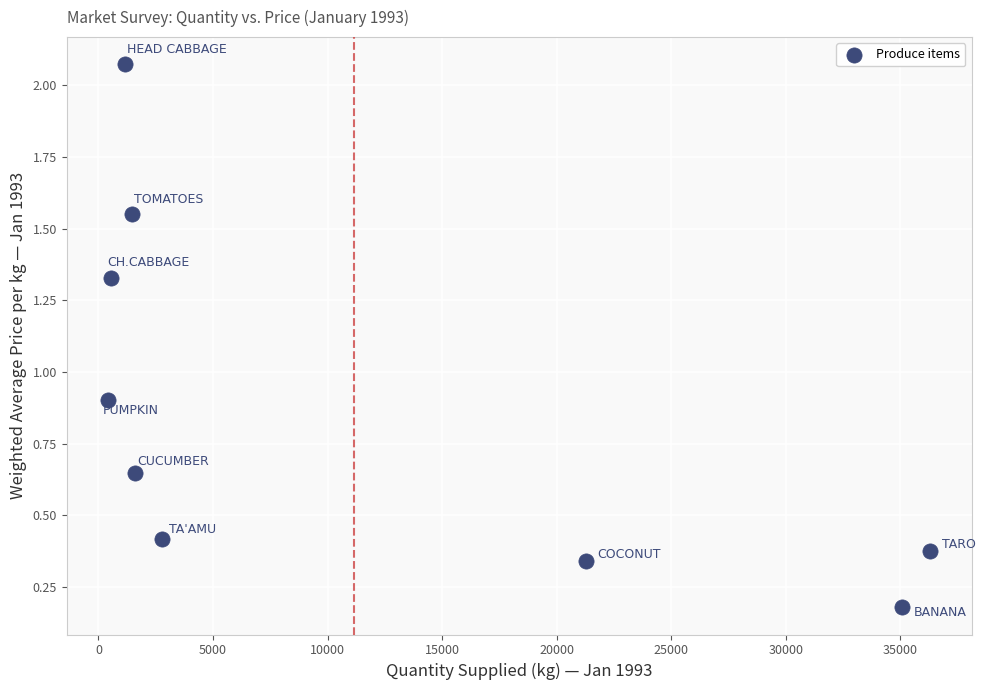

What is the average X value?

11173.7